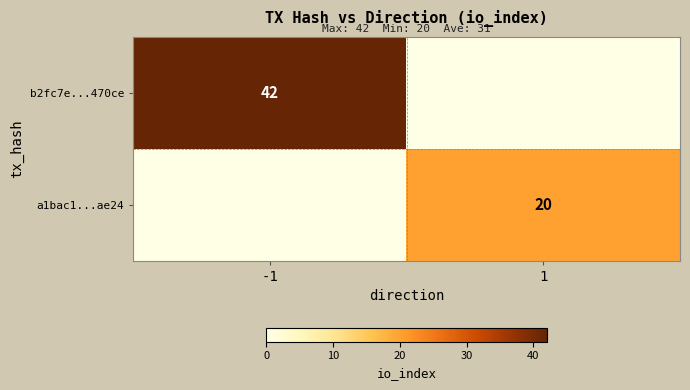

The b2fc7e...470ce series shows 42 at -1. True or false?

True